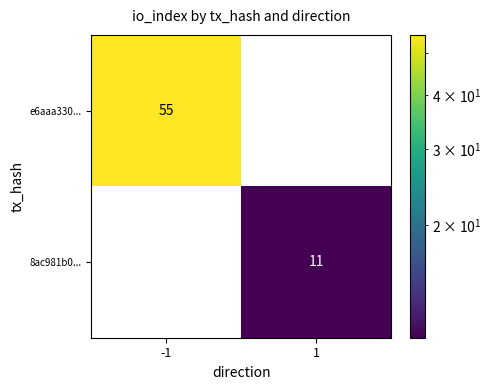

The value of e6aaa330... at -1 is 30. True or false?

False